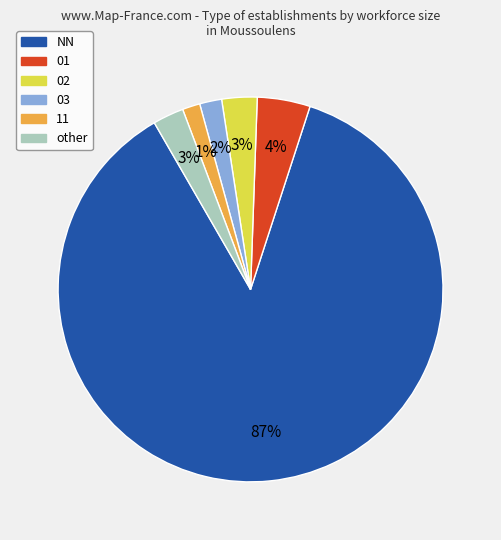

Does other represent more than half of the total?

No